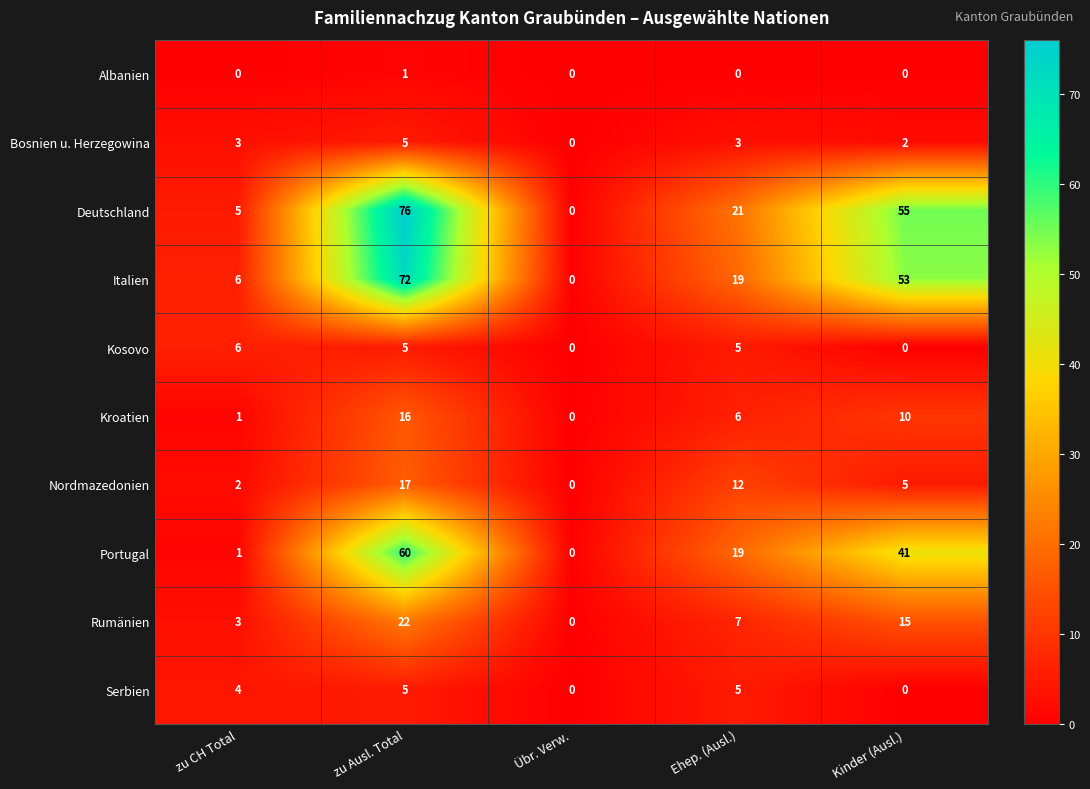

Where is Deutschland nearest to the value 38?

Ehep. (Ausl.)